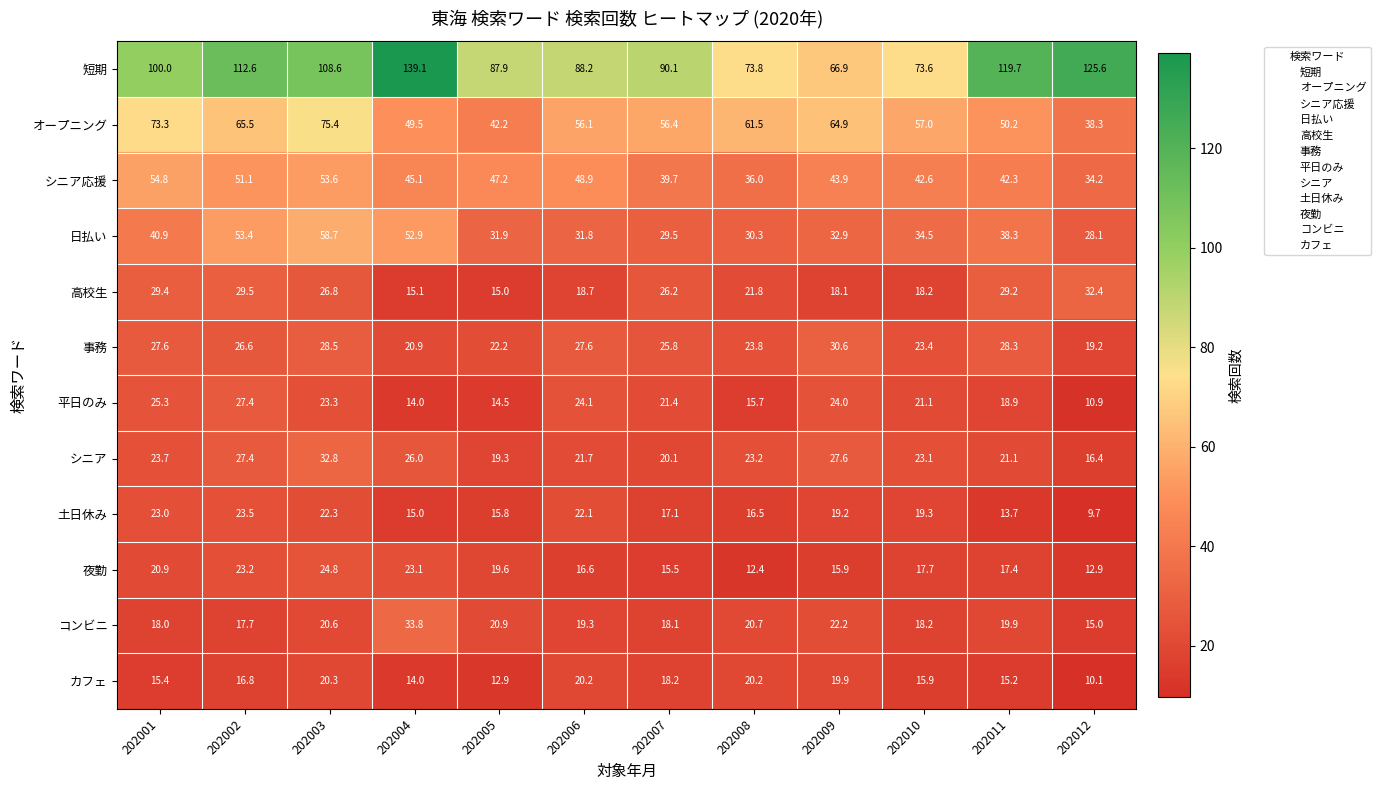

Between 202006 and 202011, which series saw the biggest shift?

短期